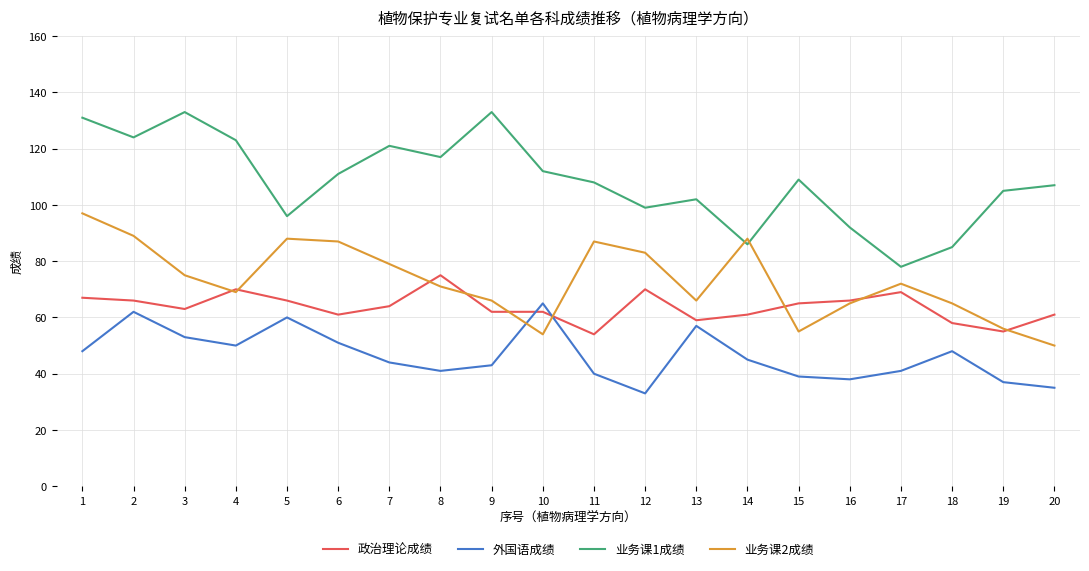

Is it true that 业务课1成绩 equals 42 at 2?

False